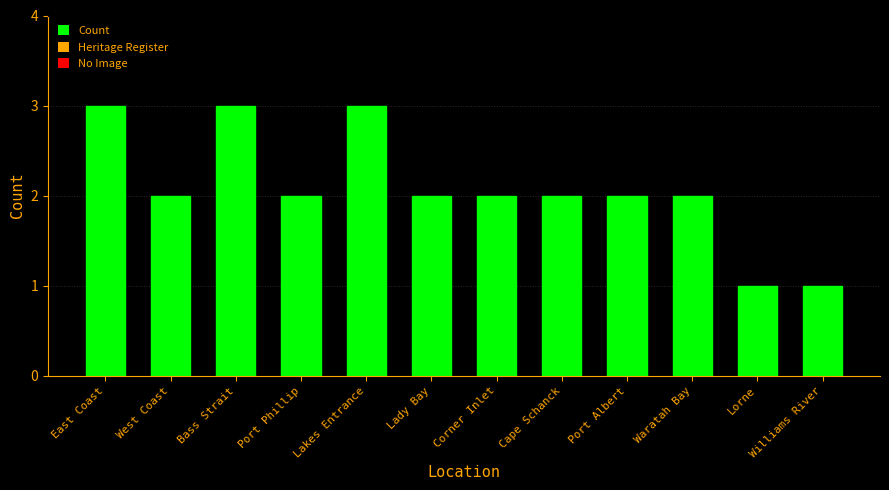

What is the maximum value shown in the chart?

3